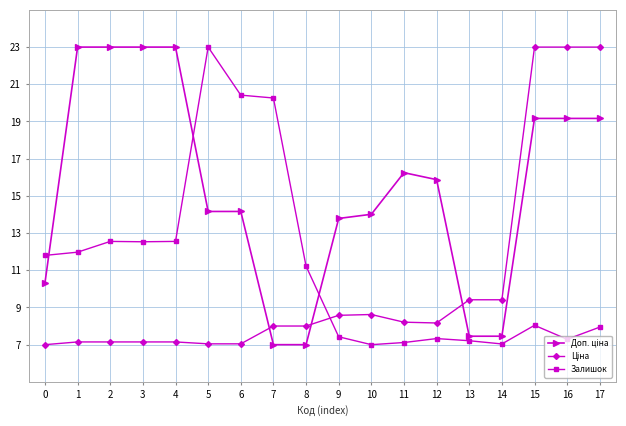

At how many categories does at least one series exceed 15?

12